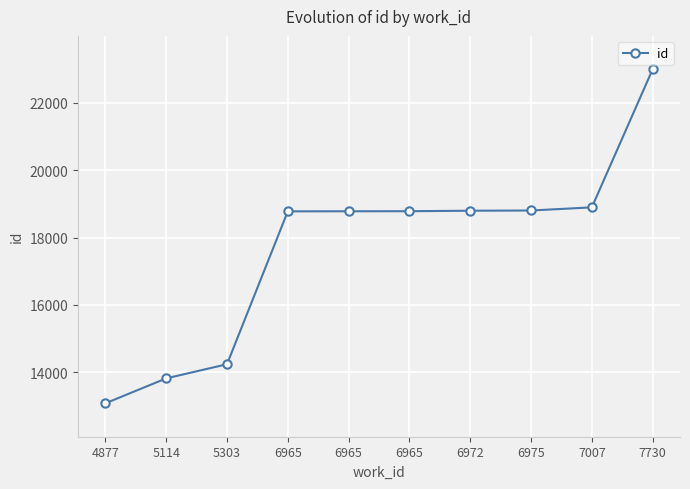

What is the average value?

17695